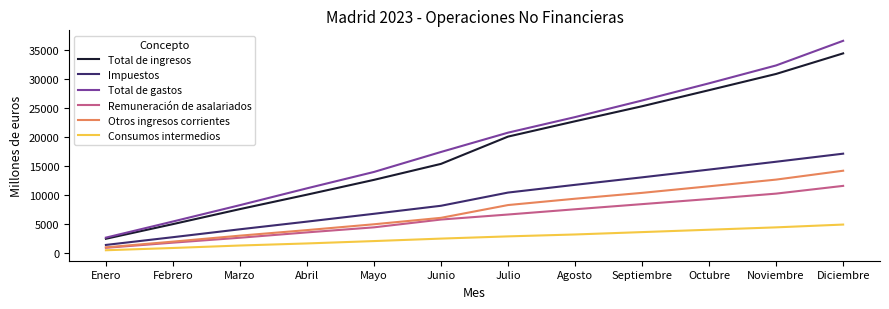

Reading right to left, list all the values displayed in this chart.

Total de ingresos: 34491	30932	28123	25339	22738	20084	15363	12596	10033	7534	4935	2399
Impuestos: 17129	15733	14376	13033	11734	10397	8111	6722	5366	4040	2672	1331
Total de gastos: 36667	32405	29311	26332	23461	20767	17424	13966	11130	8217	5387	2595
Remuneración de asalariados: 11554	10214	9282	8394	7505	6596	5727	4378	3503	2576	1726	834
Otros ingresos corrientes: 14177	12641	11484	10345	9330	8235	6023	4908	3898	2938	1904	913
Consumos intermedios: 4858	4374	3964	3553	3142	2812	2428	2000	1589	1231	803	411